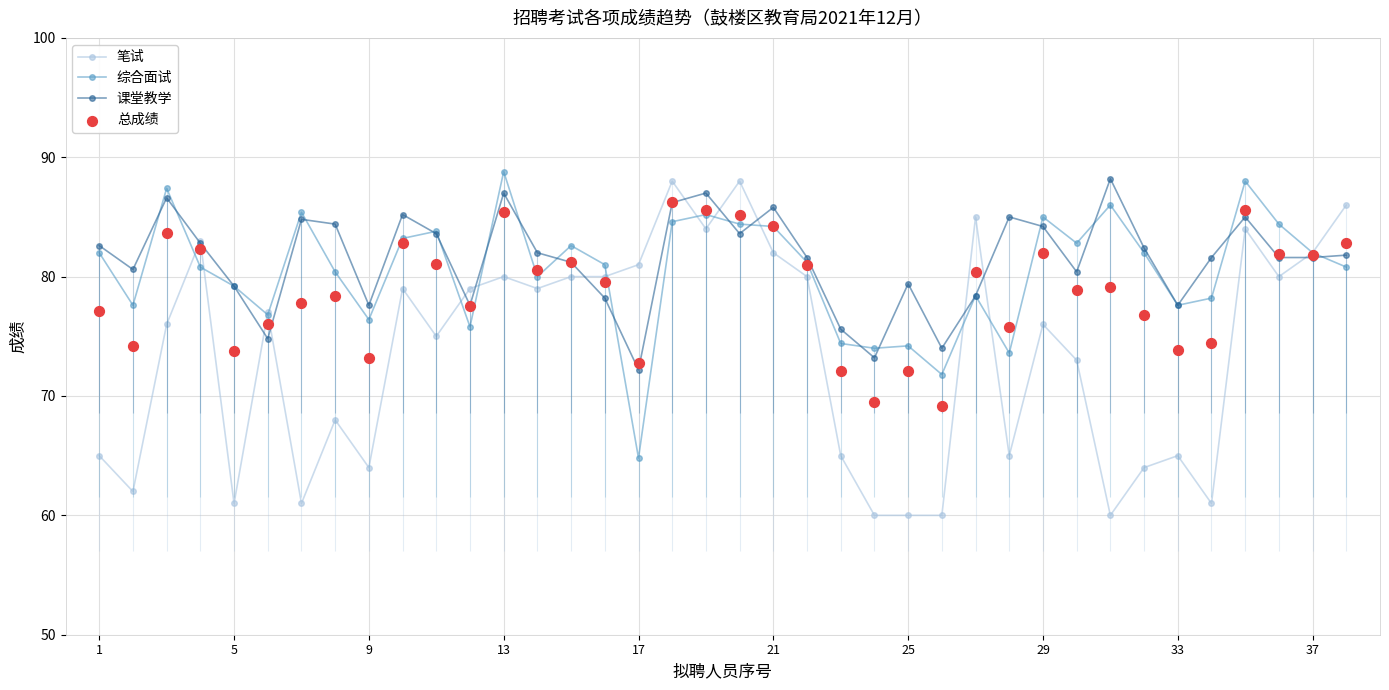

Which series reaches the minimum Y coordinate?

笔试